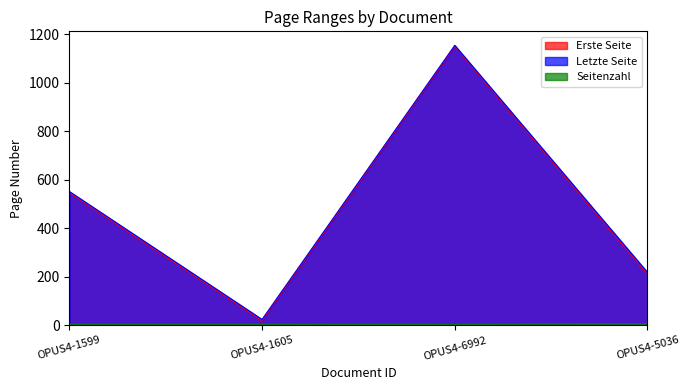

True or false: Seitenzahl and Letzte Seite cross at least once.

False